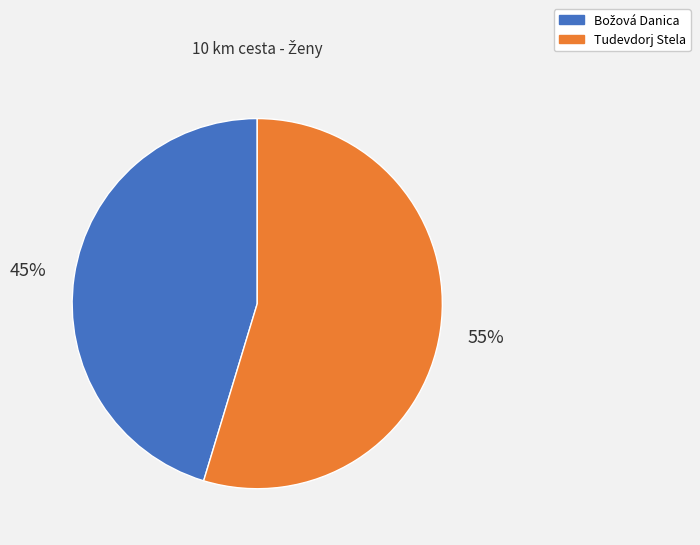

To the nearest percent, what is the average slice percentage?

50%